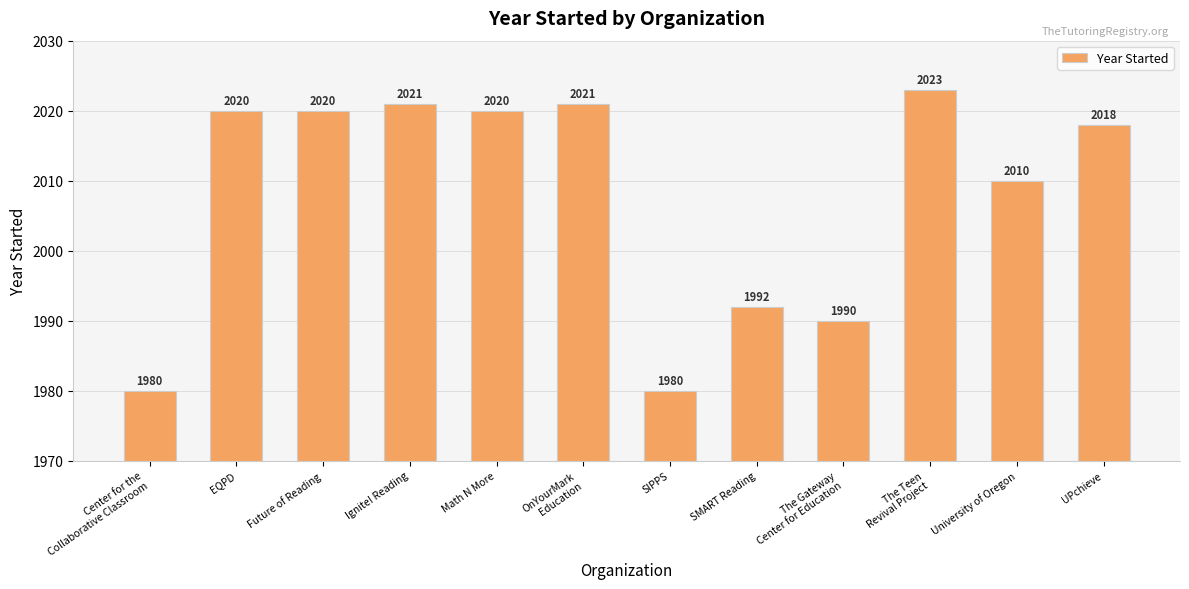

What is the label of the 3rd bar from the left?

Future of Reading